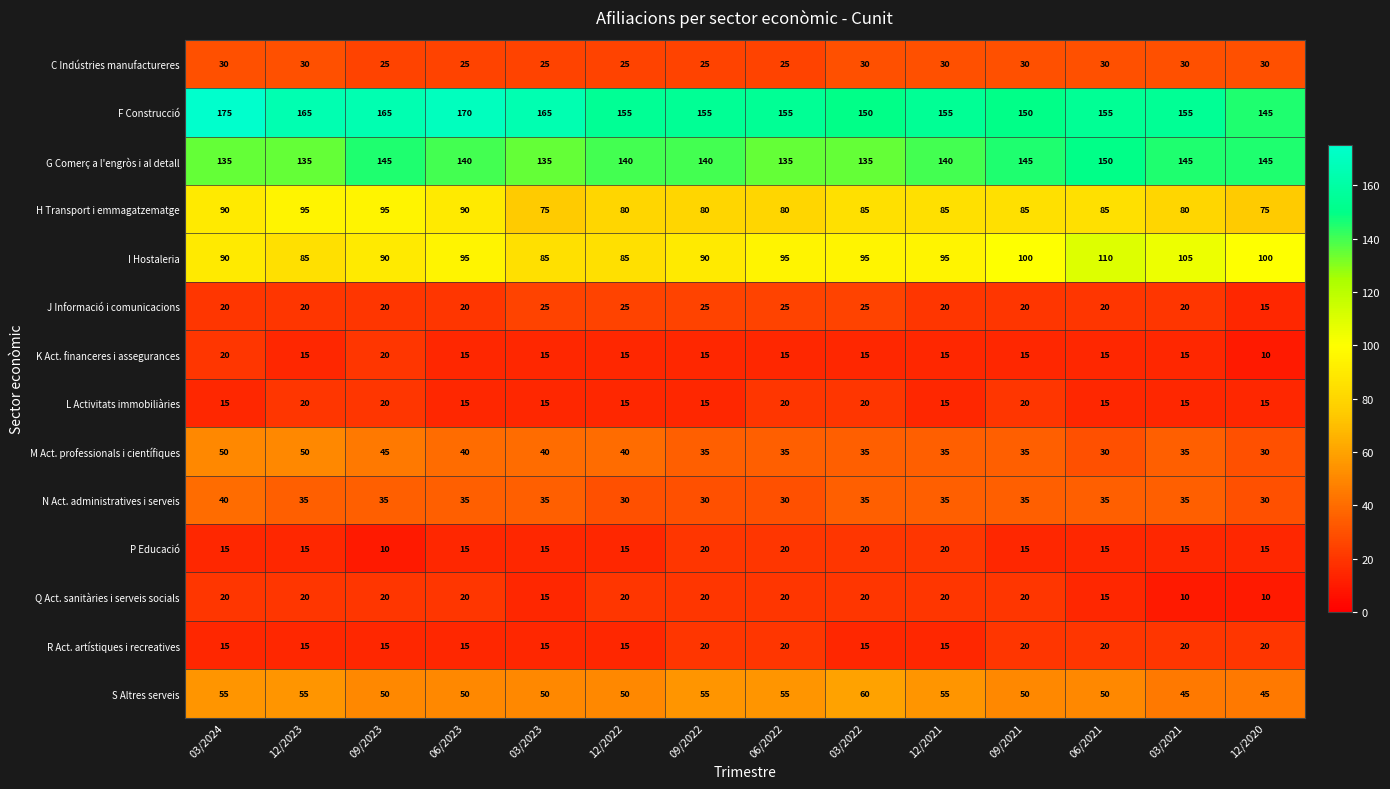

The H Transport i emmagatzematge series shows 63 at 12/2023. True or false?

False